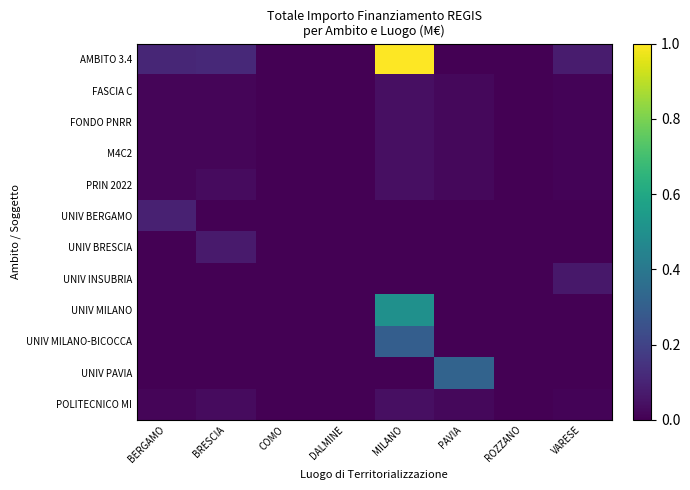

Which series changed the most between COMO and DALMINE?

FASCIA C